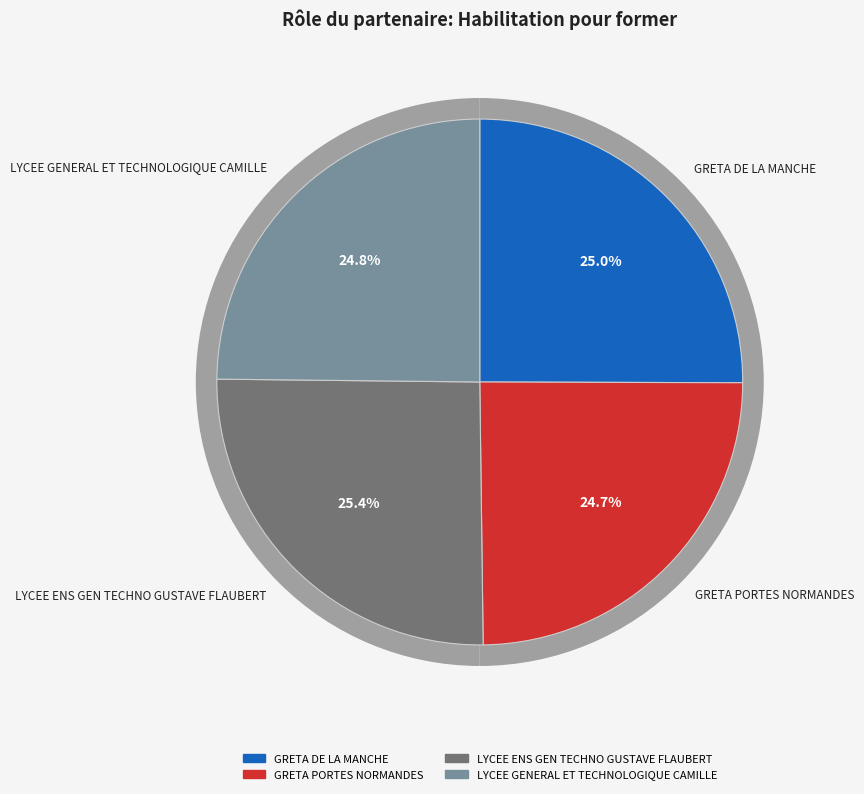

To the nearest percent, what portion does LYCEE ENS GEN TECHNO GUSTAVE FLAUBERT represent?

25%